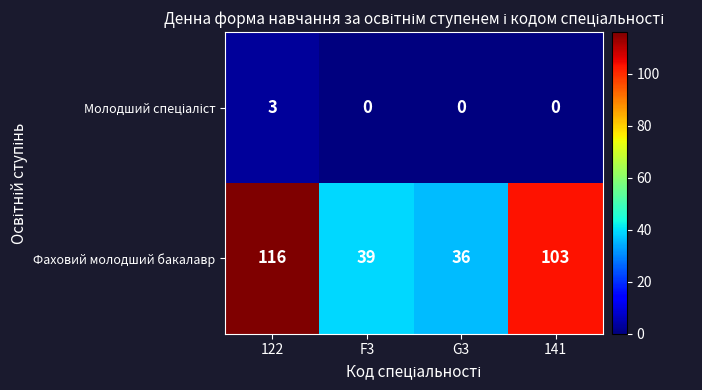

At which category is the sum across all series the highest?

122